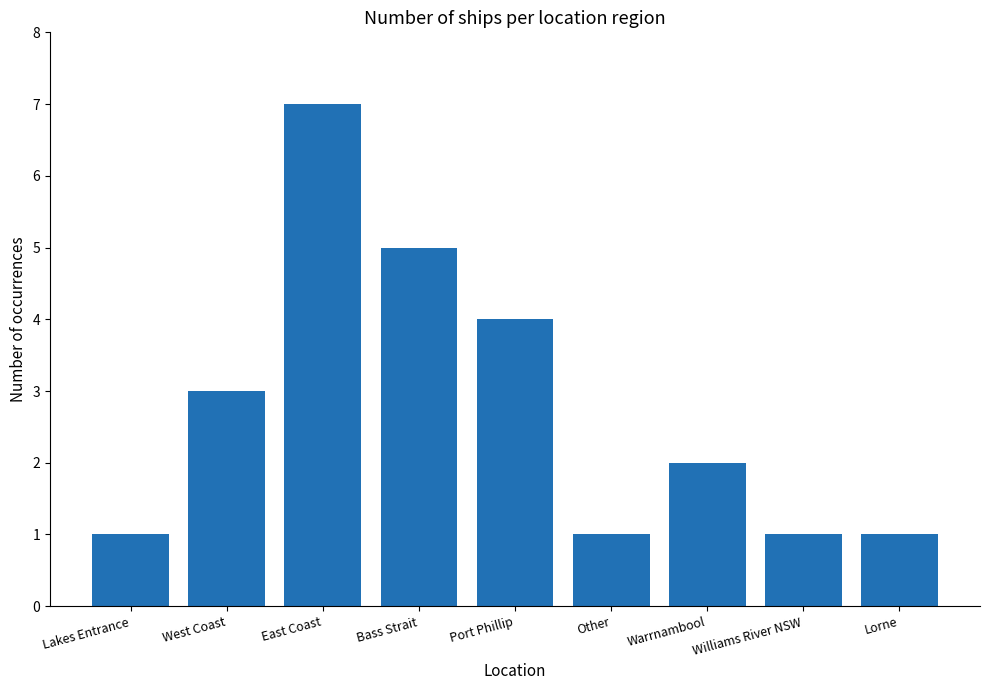

Reading left to right, extract all data points from this chart.

1	3	7	5	4	1	2	1	1